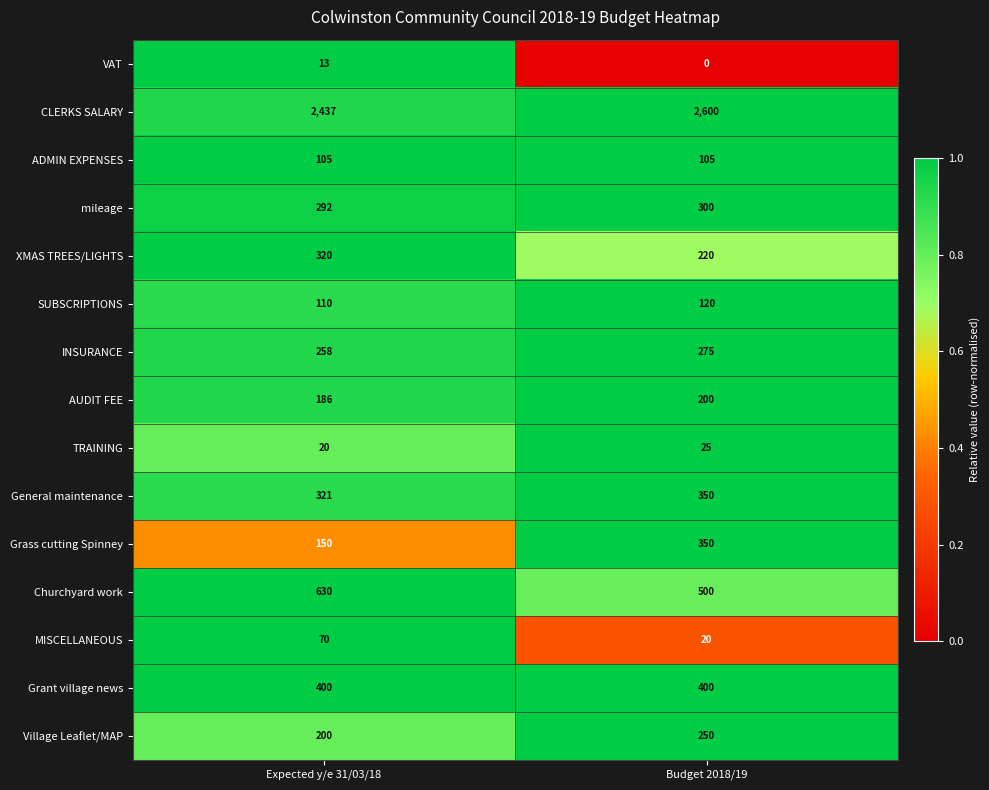

What is the average value of the General maintenance series?

336